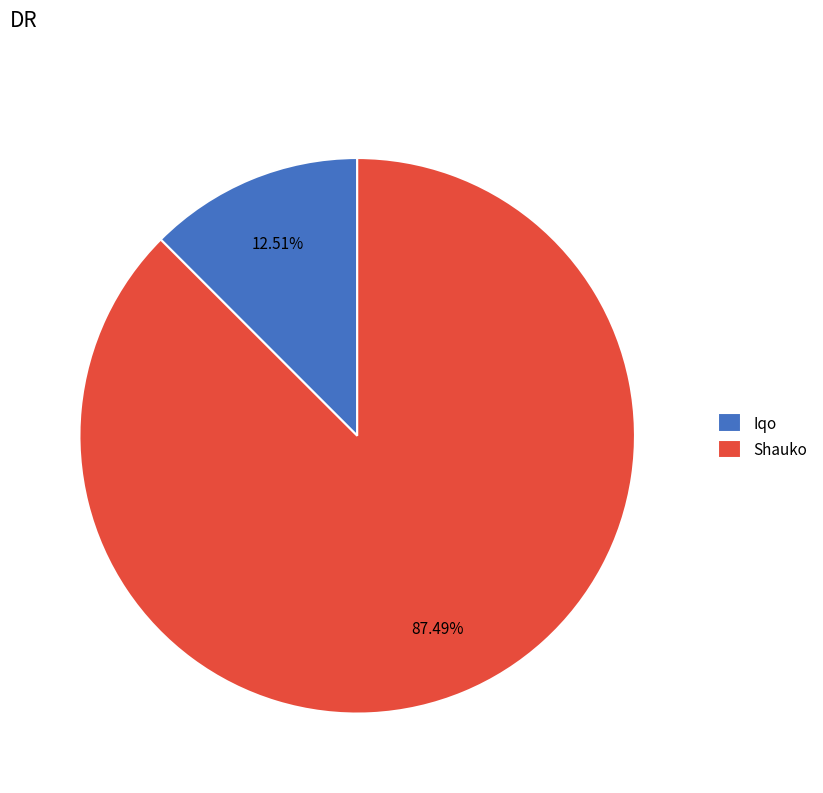

To the nearest percent, what is the difference between the largest and smallest slice percentages?

75%